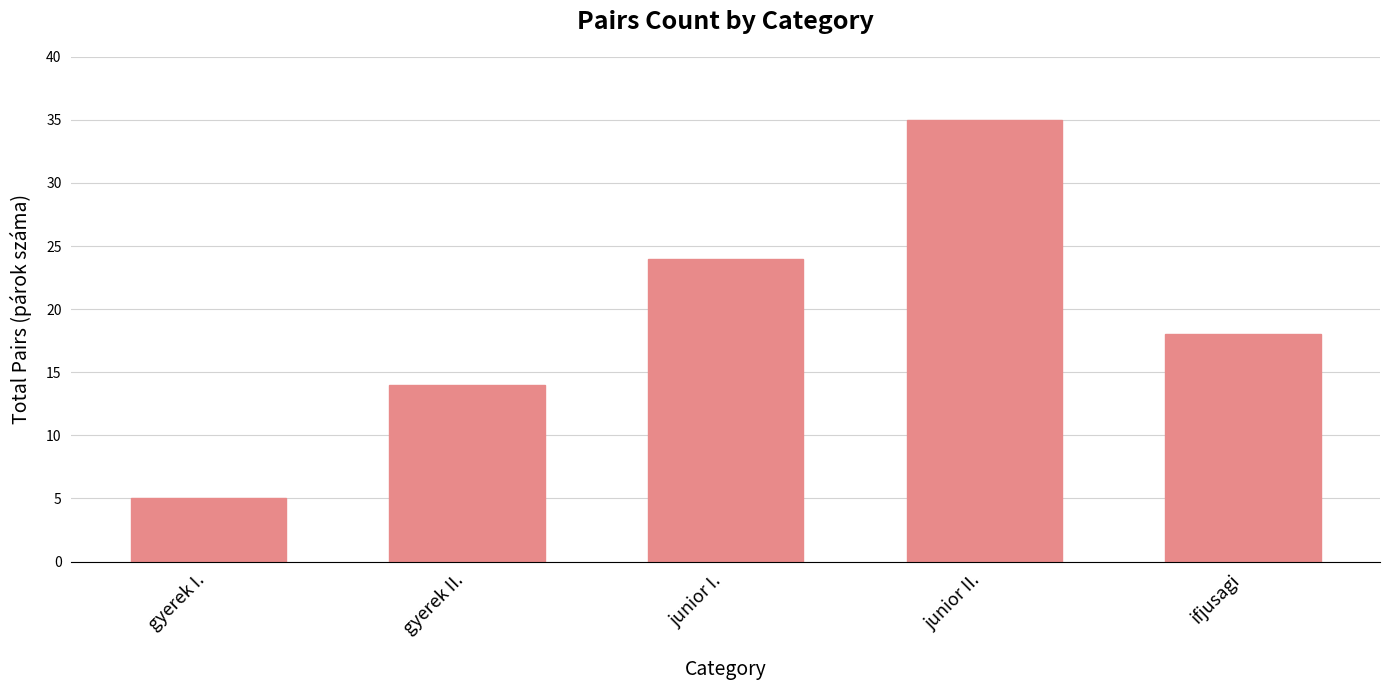

The value at ifjusagi is 31. True or false?

False